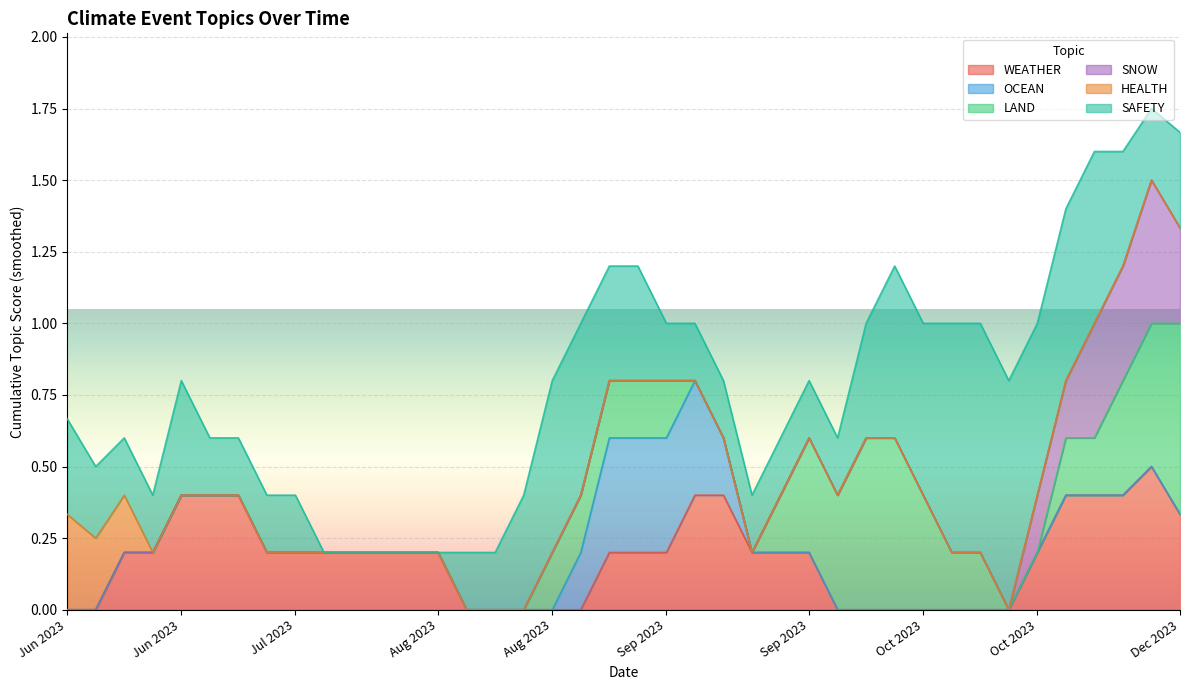

Which category has the highest value in the WEATHER series?

2023-11-14